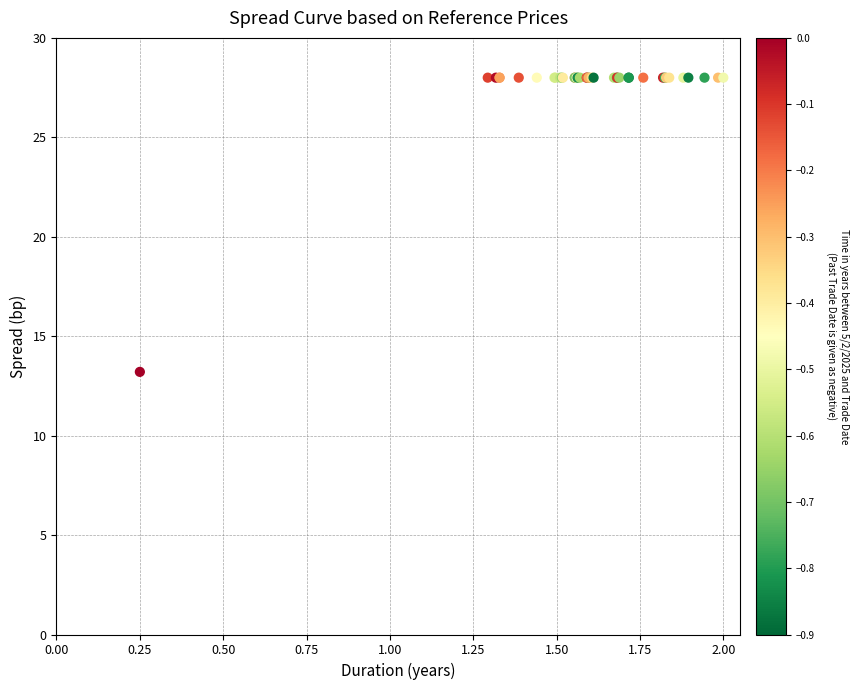

What Y value in the scatter plot is closest to 20?

13.2